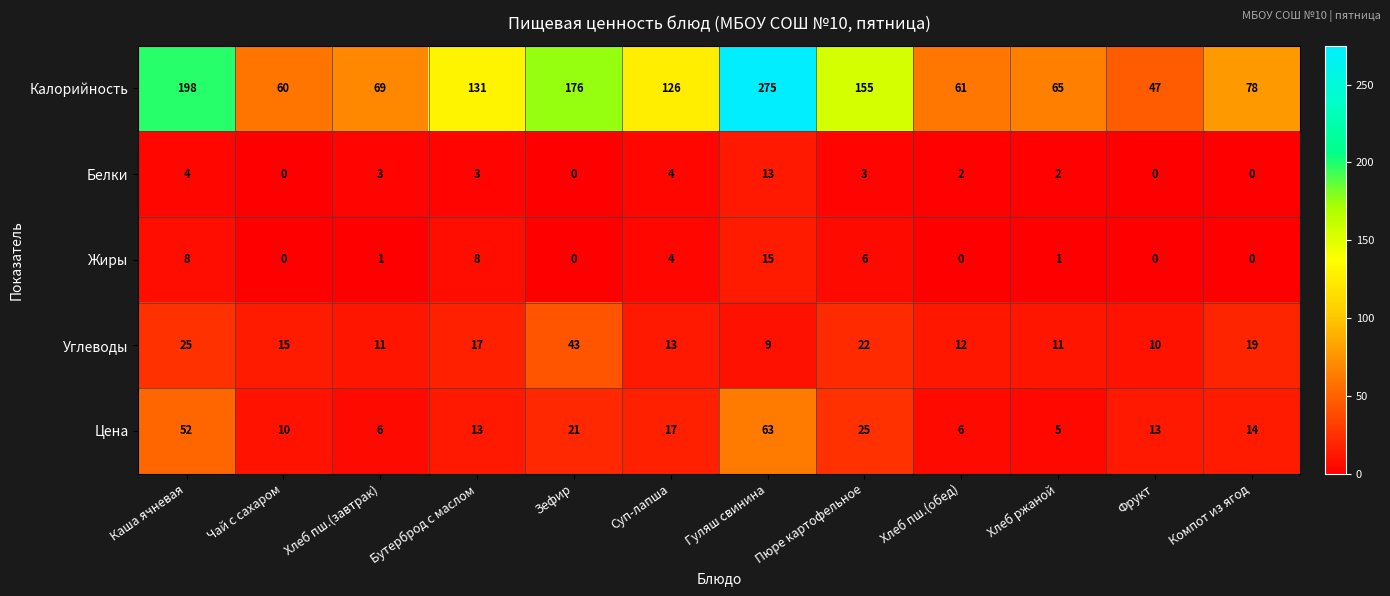

What is the average value of the Жиры series?

4